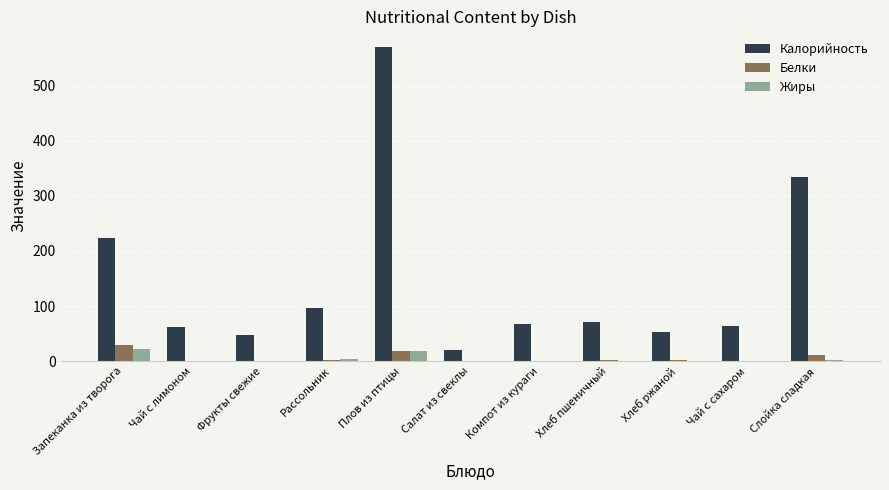

The value of Калорийность at Плов из птицы is 570.0. True or false?

True